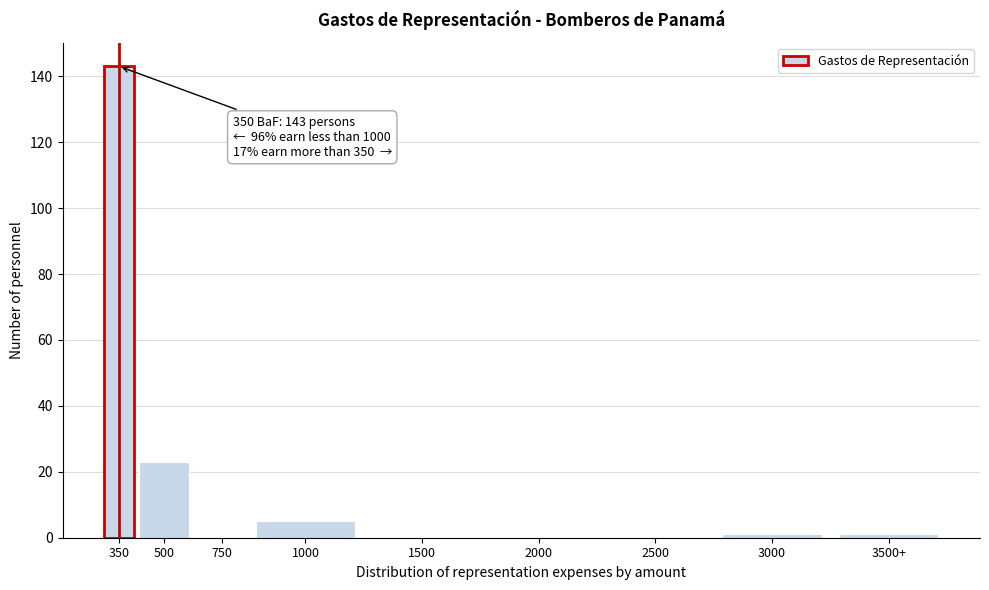

Reading left to right, what are all the values shown in this chart?

350=143	500=23	750=0	1000=5	1500=0	2000=0	2500=0	3000=1	3500+=1